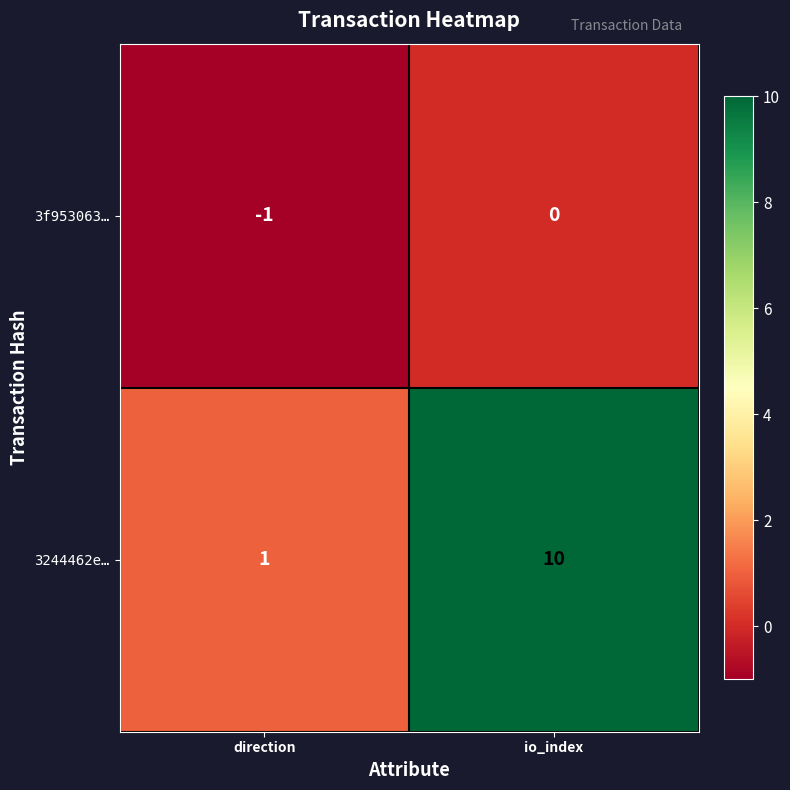

Which series has the widest spread of values?

3244462e…